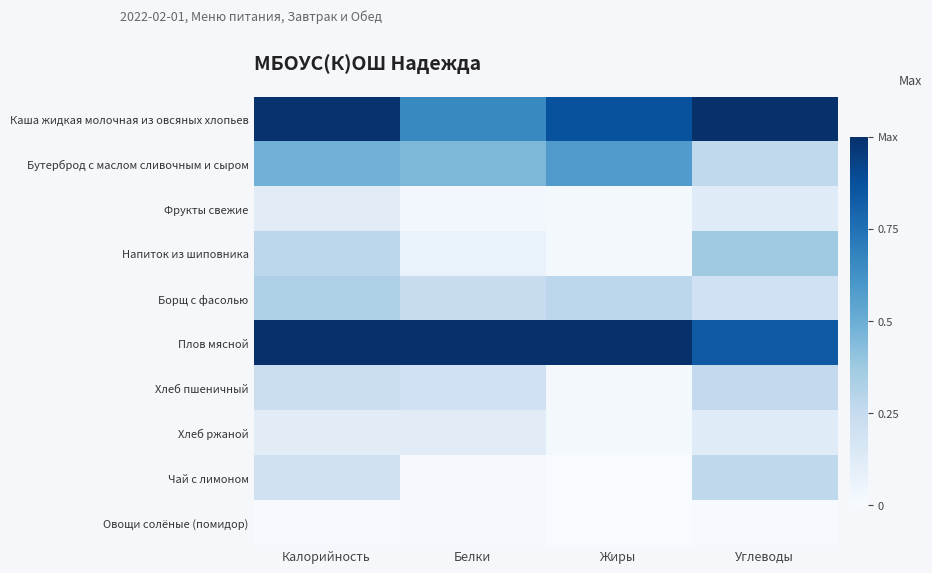

At which category is the sum across all series the highest?

Калорийность